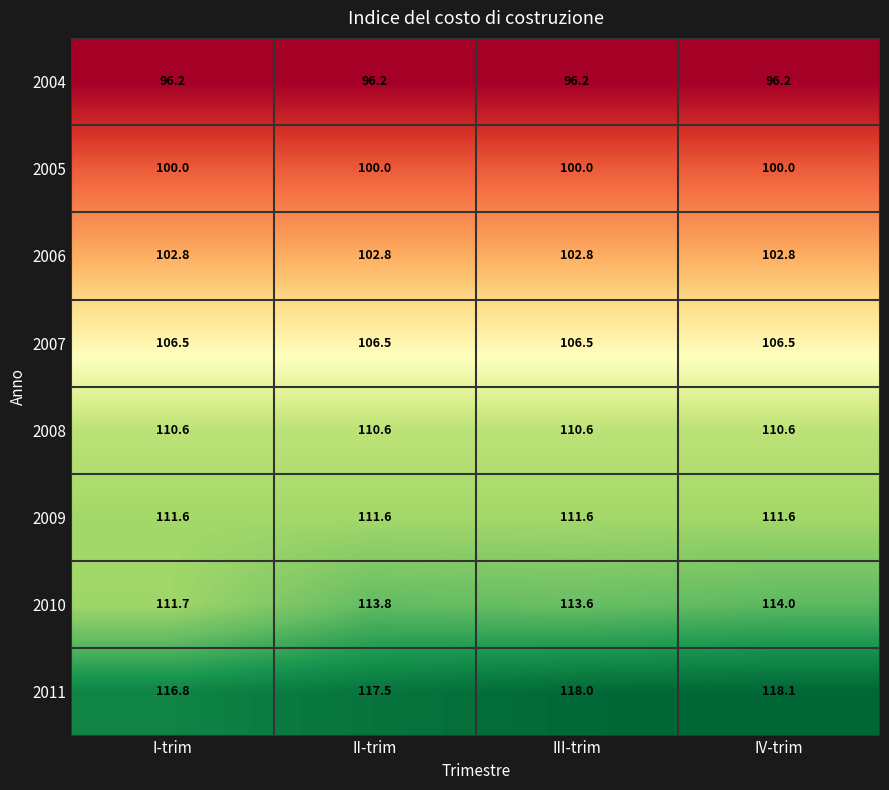

What is the smallest value displayed?

96.2